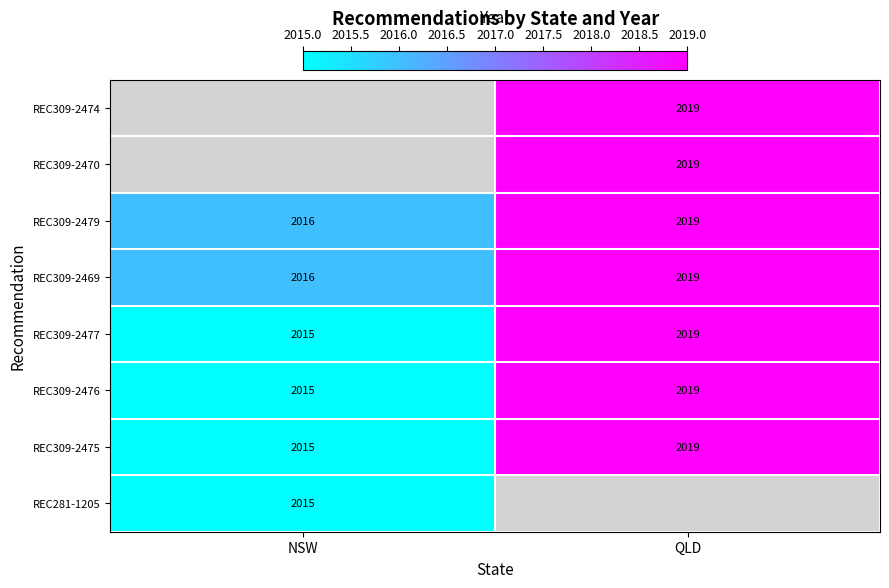

What value does the REC309-2475 series have at QLD?

2019